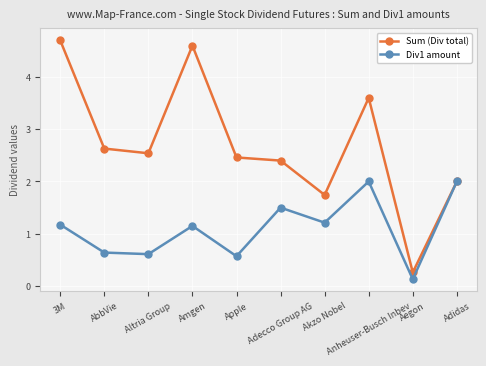

List the labels in order of Sum (Div total) value, largest first.

3M, Amgen, Anheuser-Busch Inbev, AbbVie, Altria Group, Apple, Adecco Group AG, Adidas, Akzo Nobel, Aegon